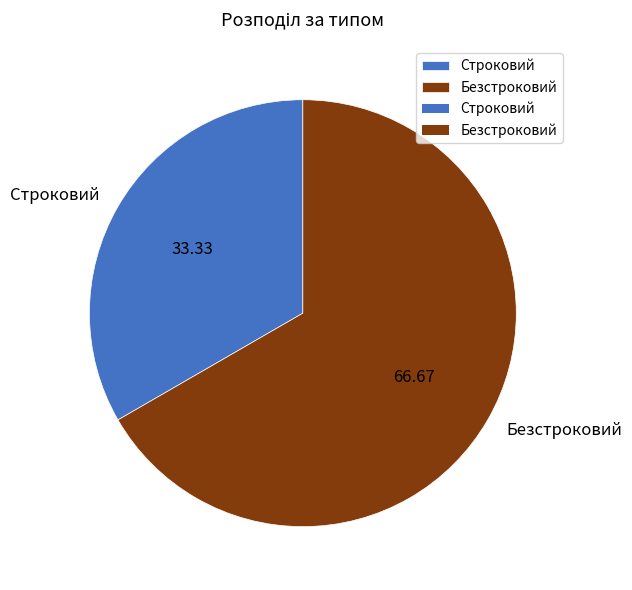

The Строковий slice represents 33% of the pie. True or false?

True